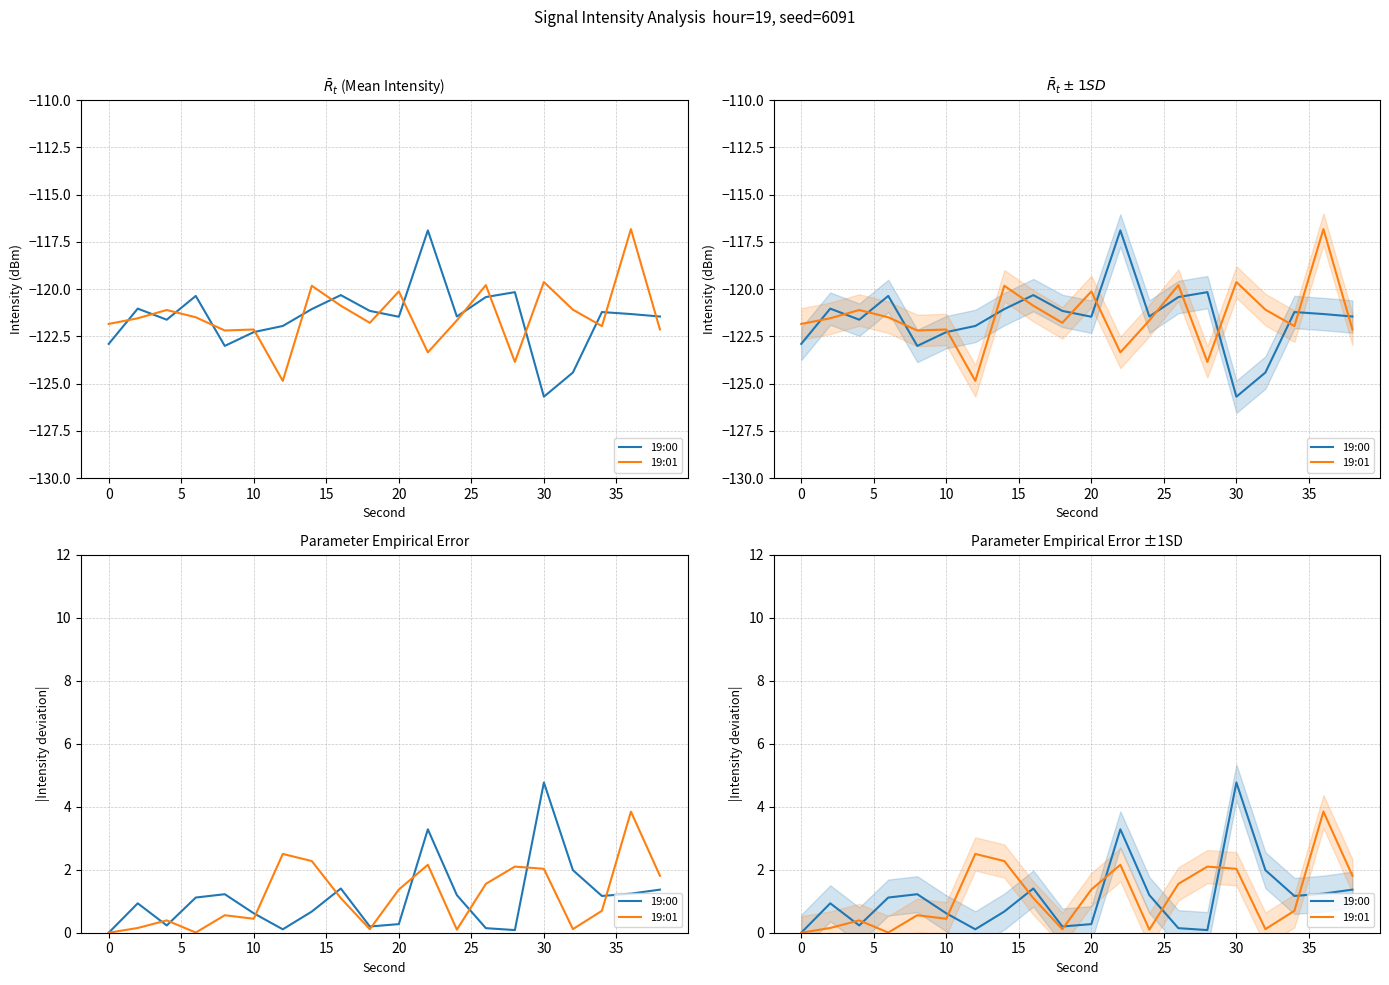

Is the value of 19:01 at 0 greater than the value of 19:00 at 20?

No